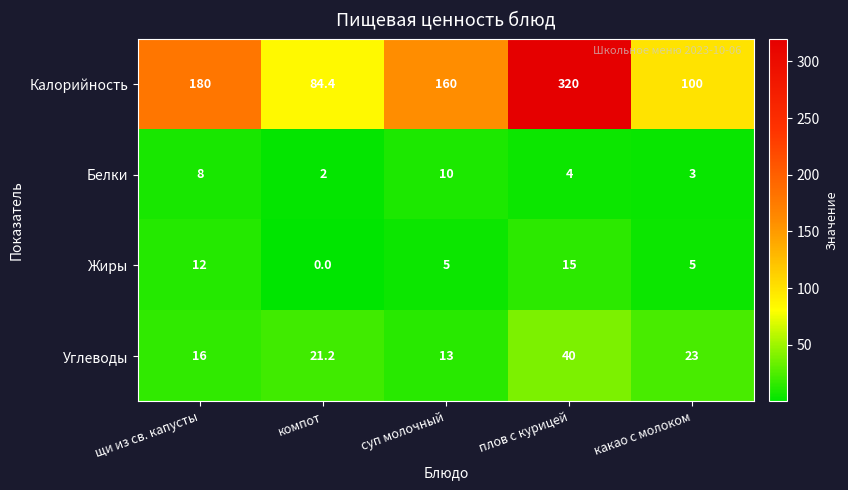

Is it true that Белки equals 7.0 at плов с курицей?

False